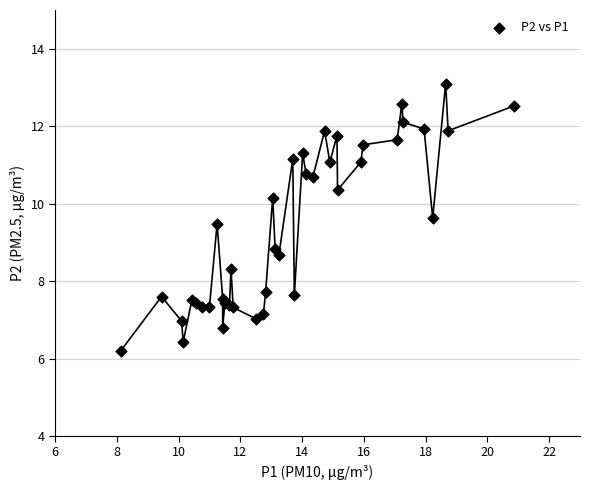

What Y value in the scatter plot is closest to 9?

8.8